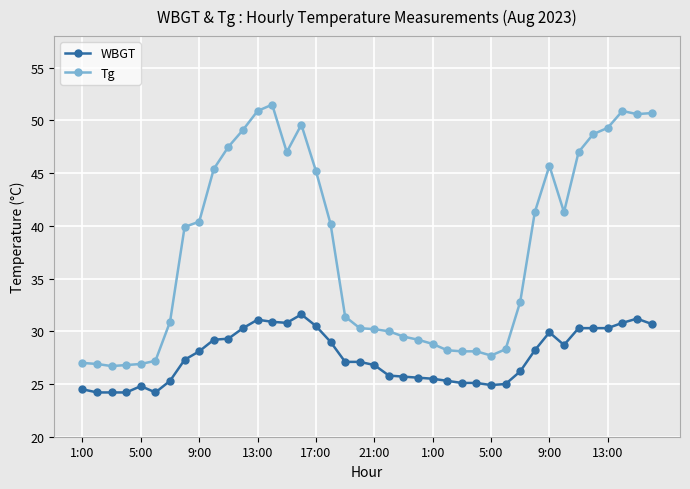

True or false: Tg and WBGT cross at least once.

False